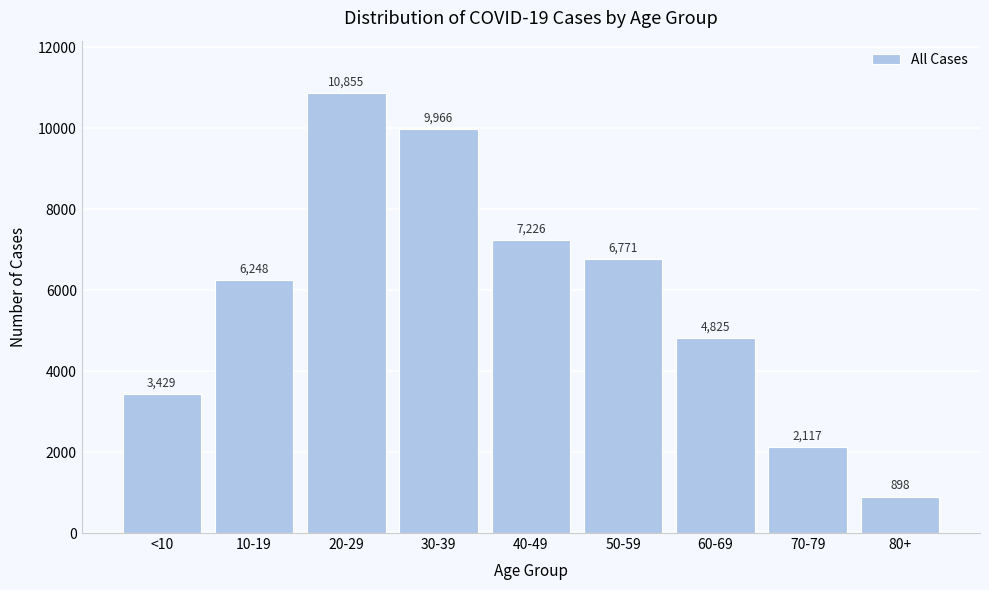

Reading left to right, transcribe all the data shown in this chart.

<10=3429	10-19=6248	20-29=10855	30-39=9966	40-49=7226	50-59=6771	60-69=4825	70-79=2117	80+=898